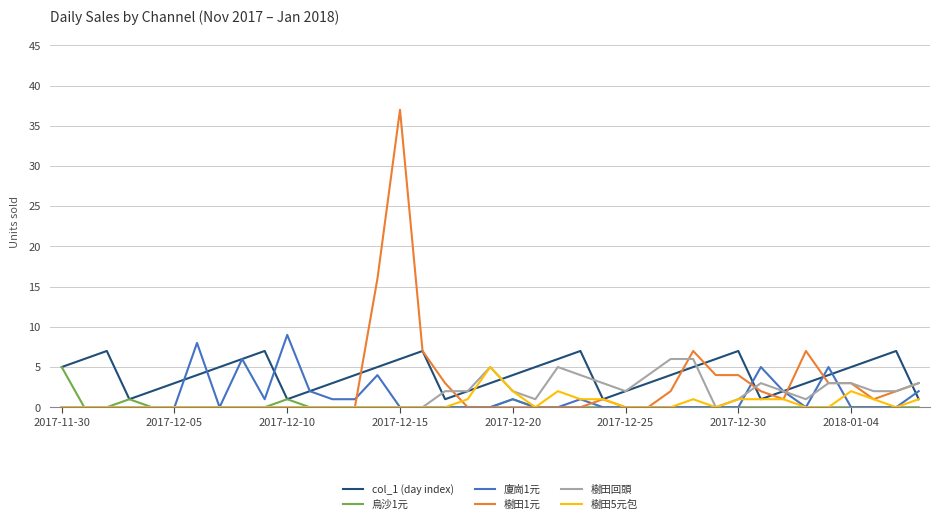

Which series has the widest spread of values?

樹田1元